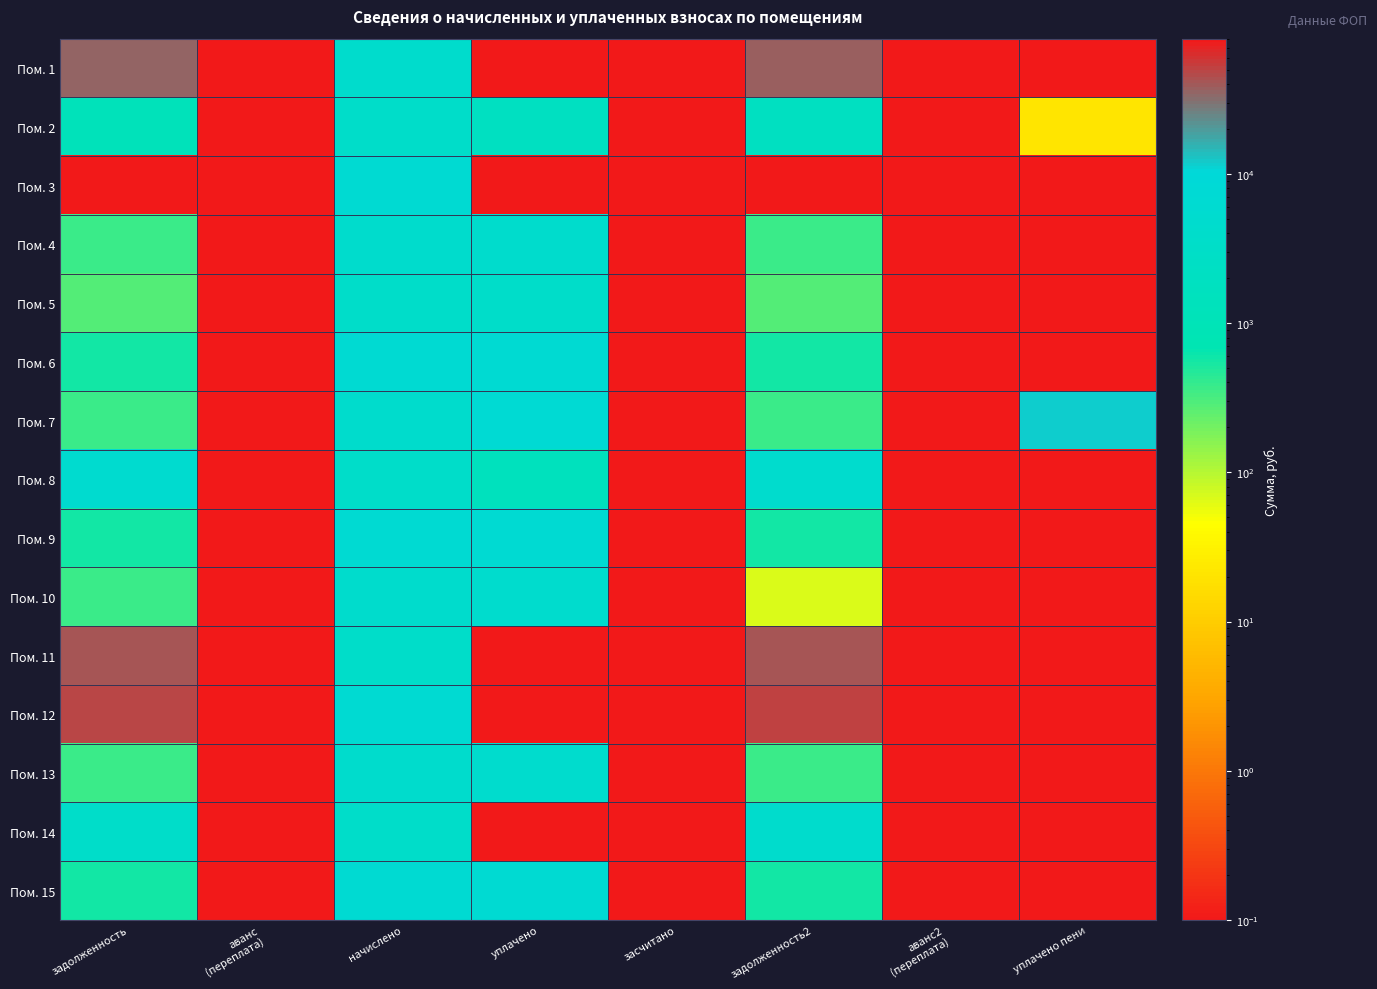

Between засчитано and аванс
(переплата), which is larger?

засчитано